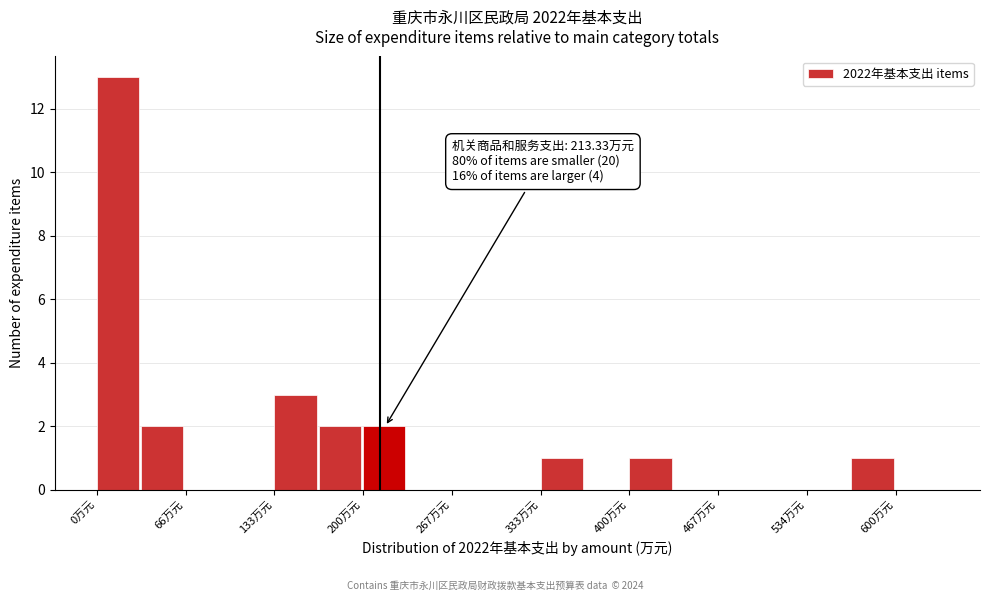

Read against the x-axis, roughly where is the centre of the tallest bar?

20